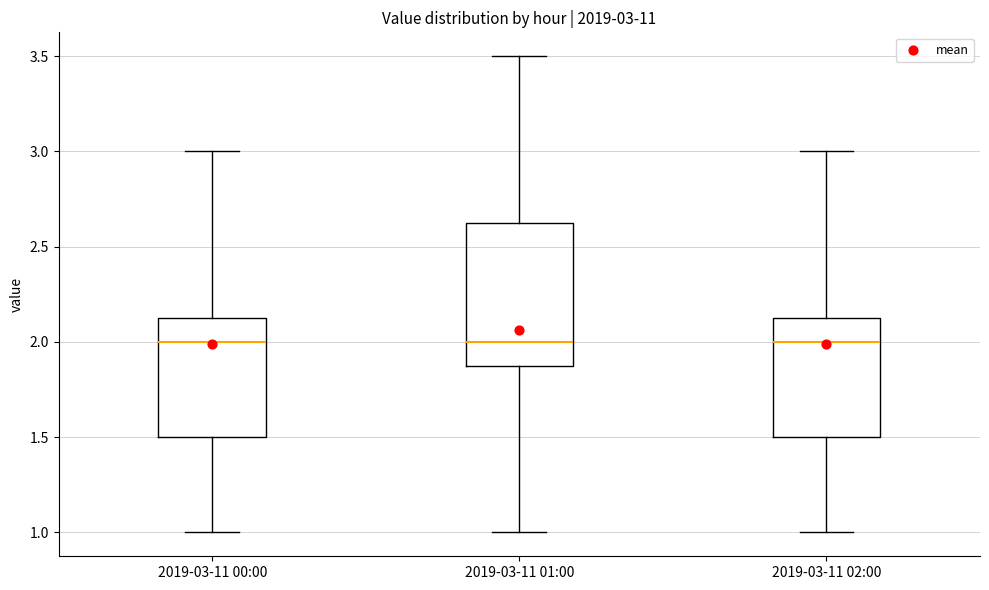

Which box is the tallest, from its lower edge to its upper edge?

2019-03-11 01:00